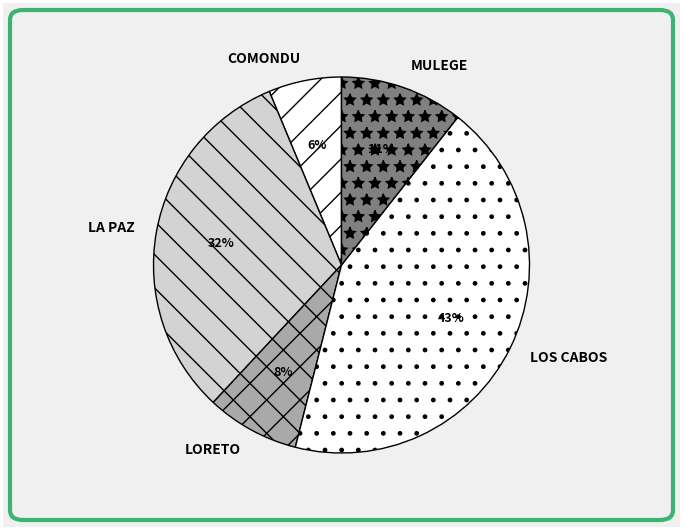

To the nearest percent, what is the average slice percentage?

20%